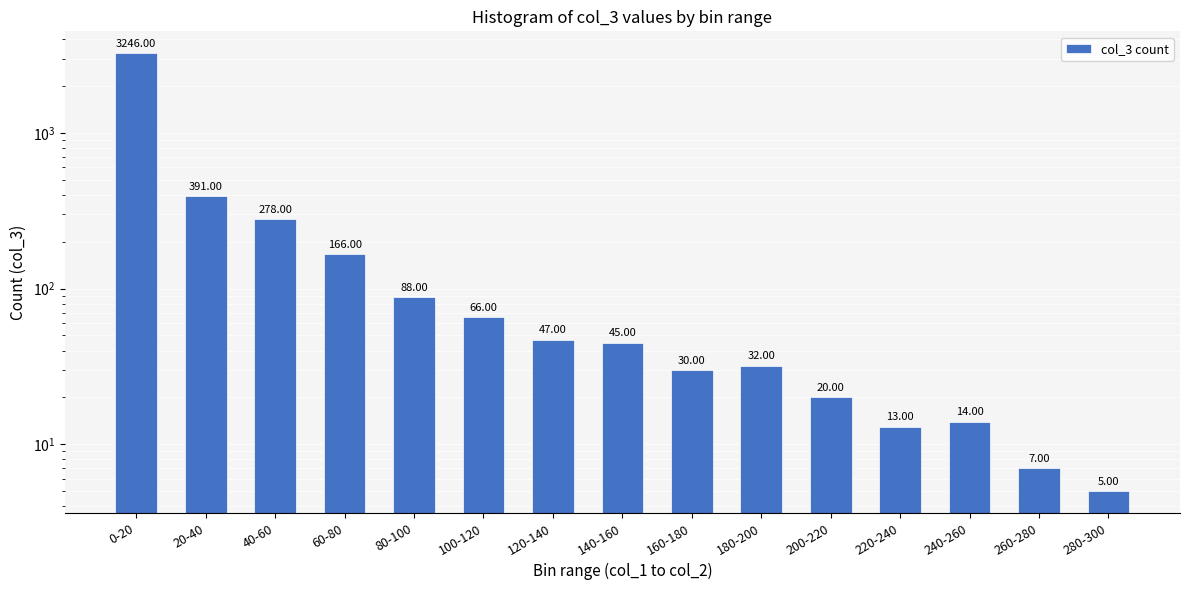

True or false: the data shows 14 at 240-260.

True